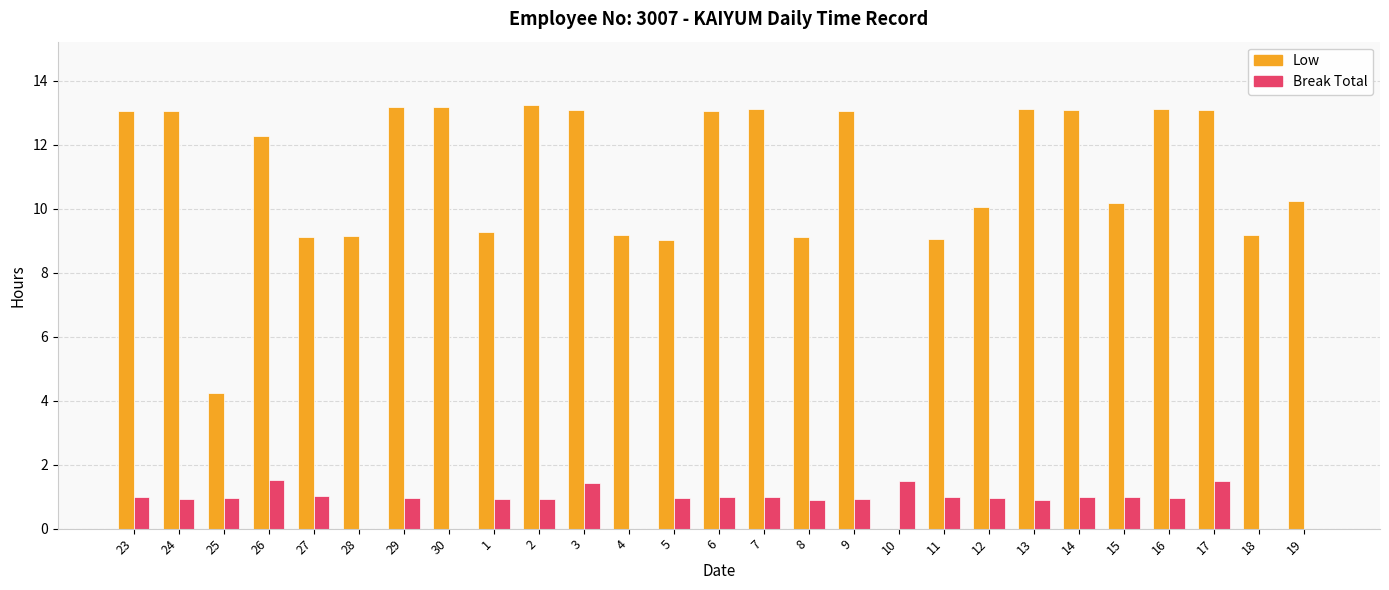

Which series has the largest total across all categories?

Low